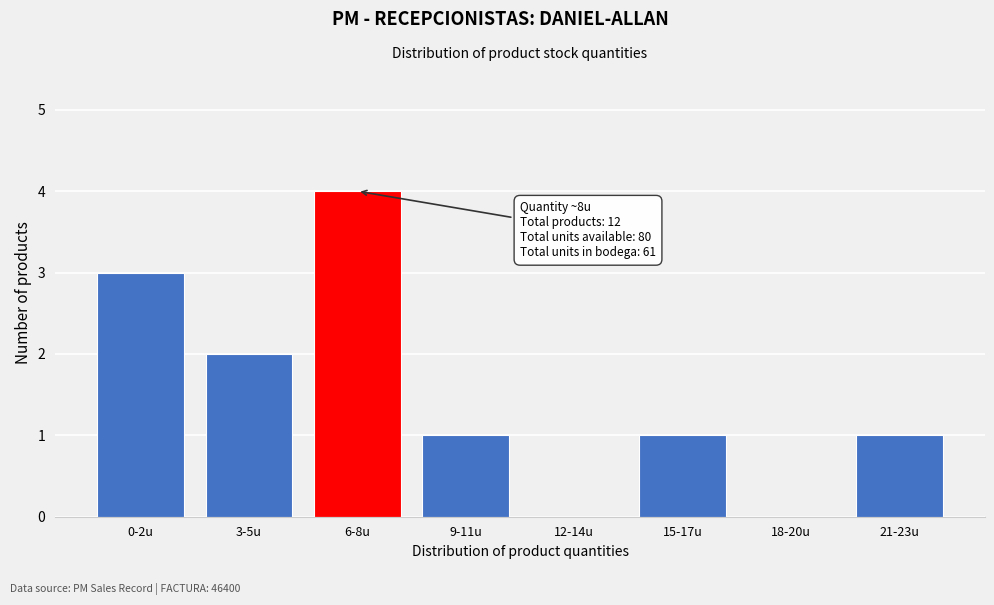

Reading left to right, extract all data points from this chart.

0-2u=3	3-5u=2	6-8u=4	9-11u=1	12-14u=0	15-17u=1	18-20u=0	21-23u=1